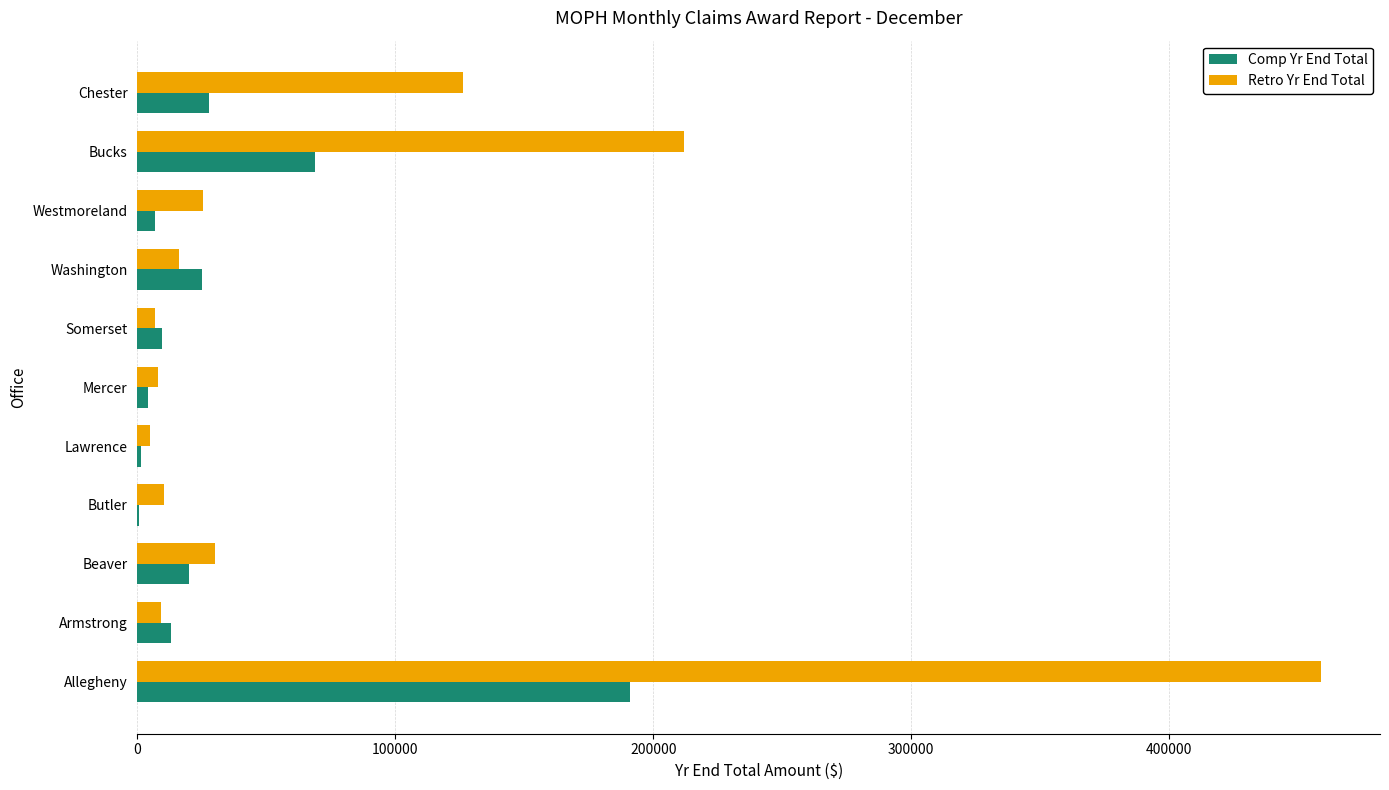

Is it true that Retro Yr End Total equals 46241 at Beaver?

False